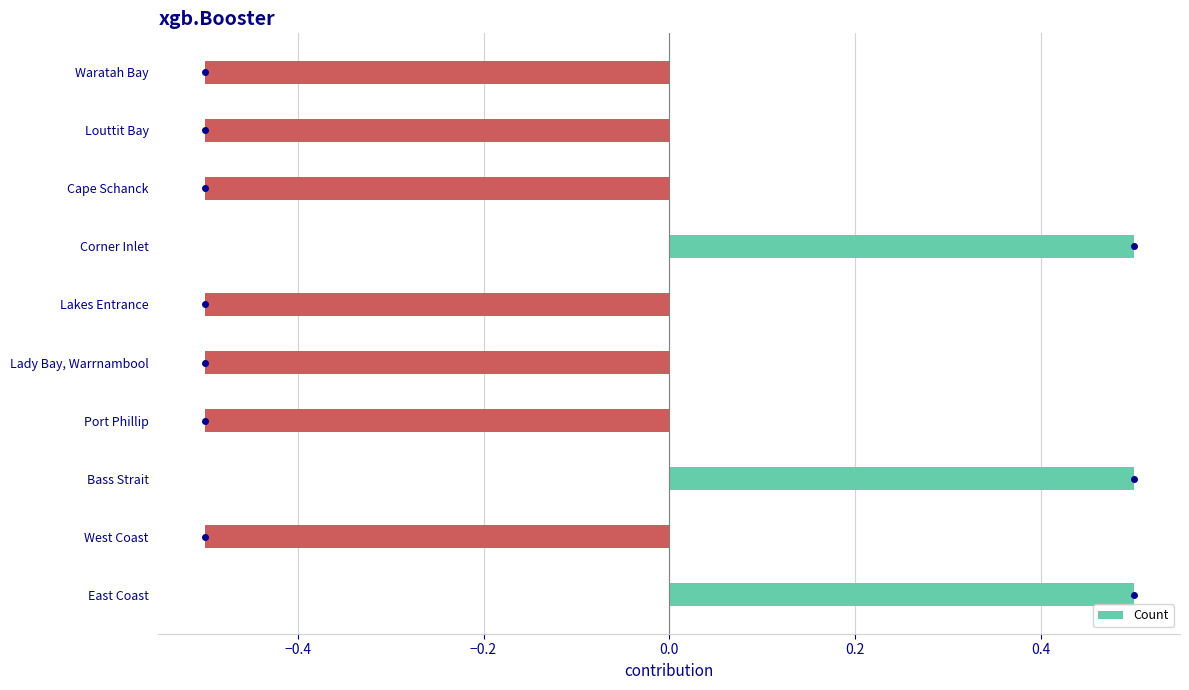

What is the difference between the maximum and minimum values?

1.0